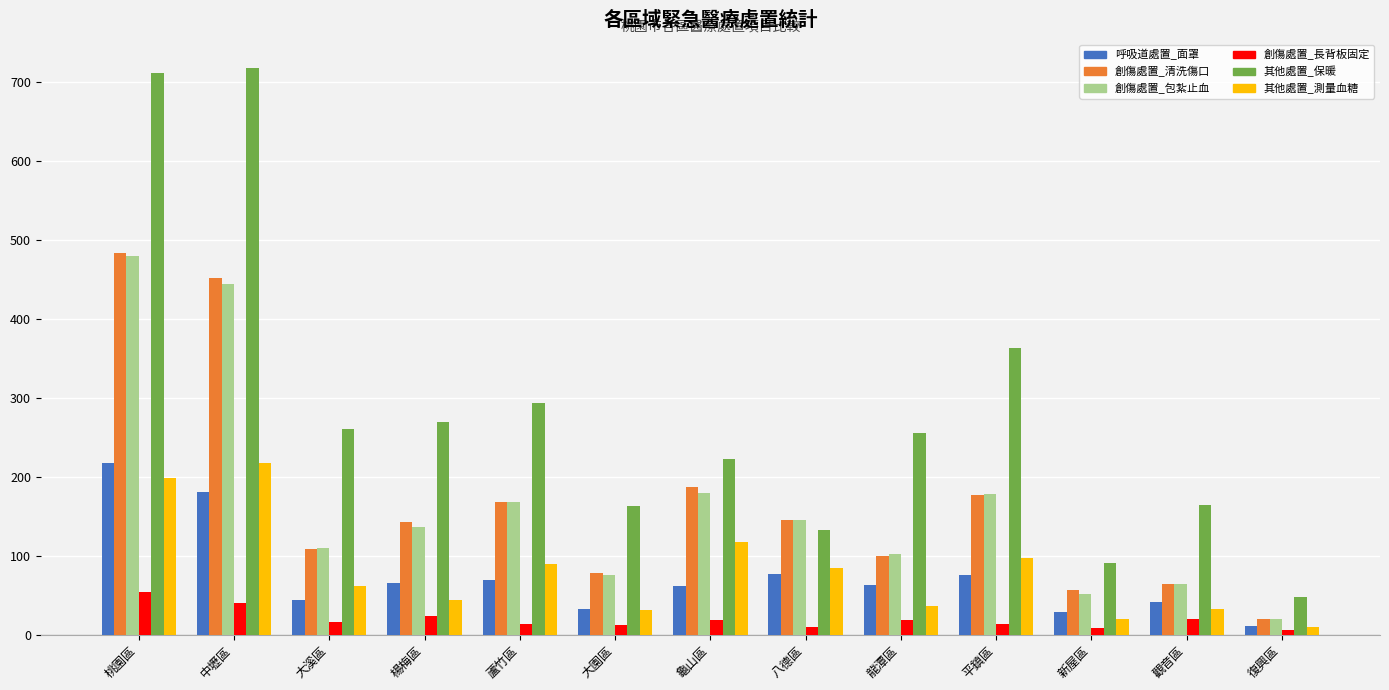

Which series has the largest total across all categories?

其他處置_保暖